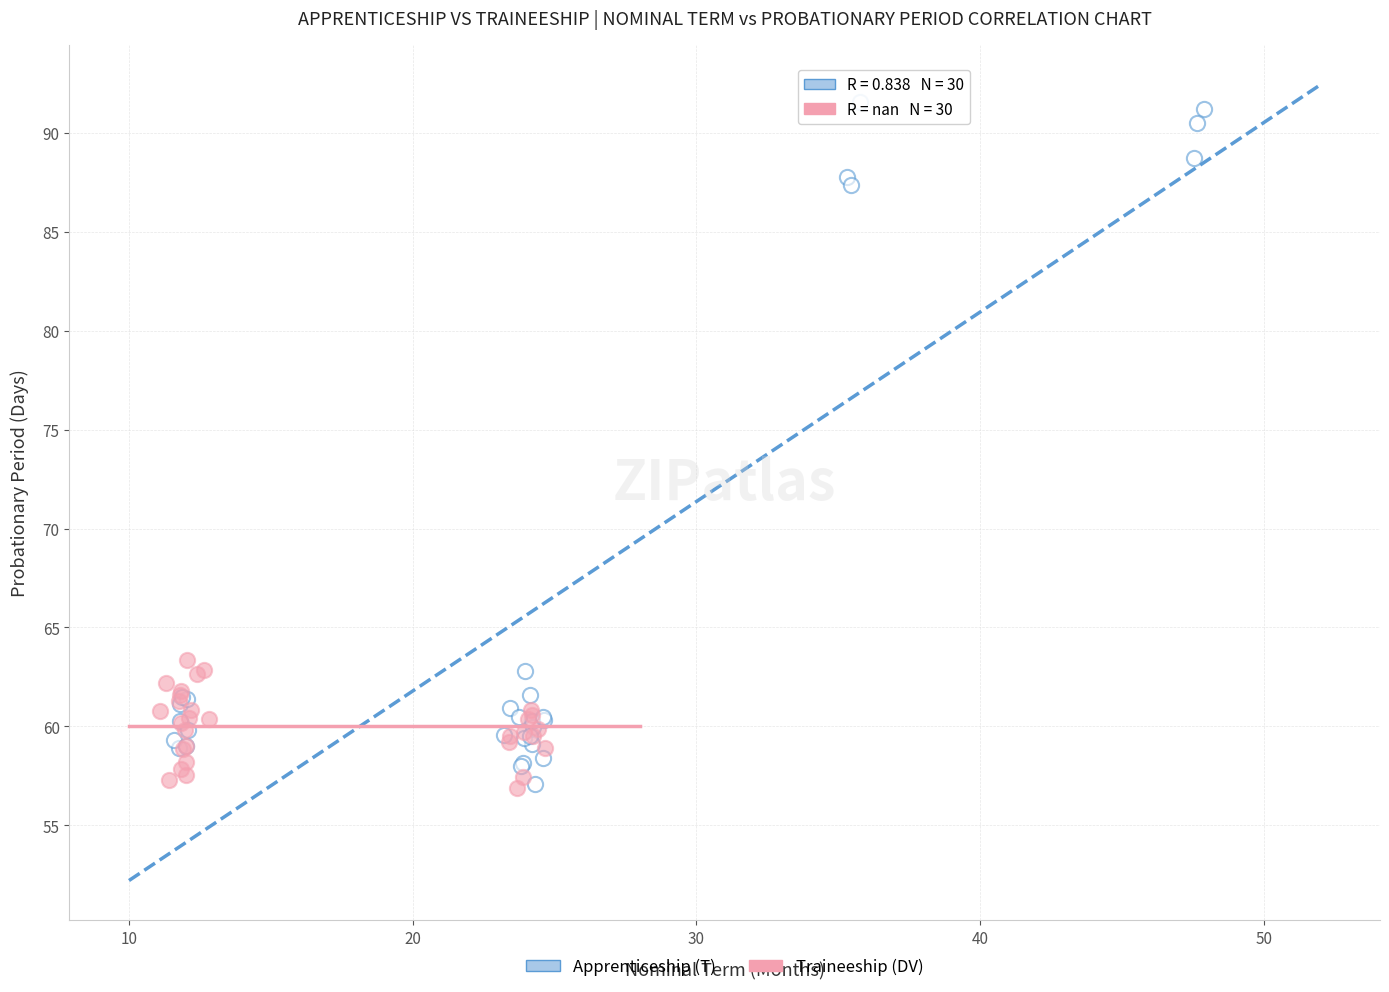

Which series reaches the maximum Y coordinate?

Apprenticeship (T)